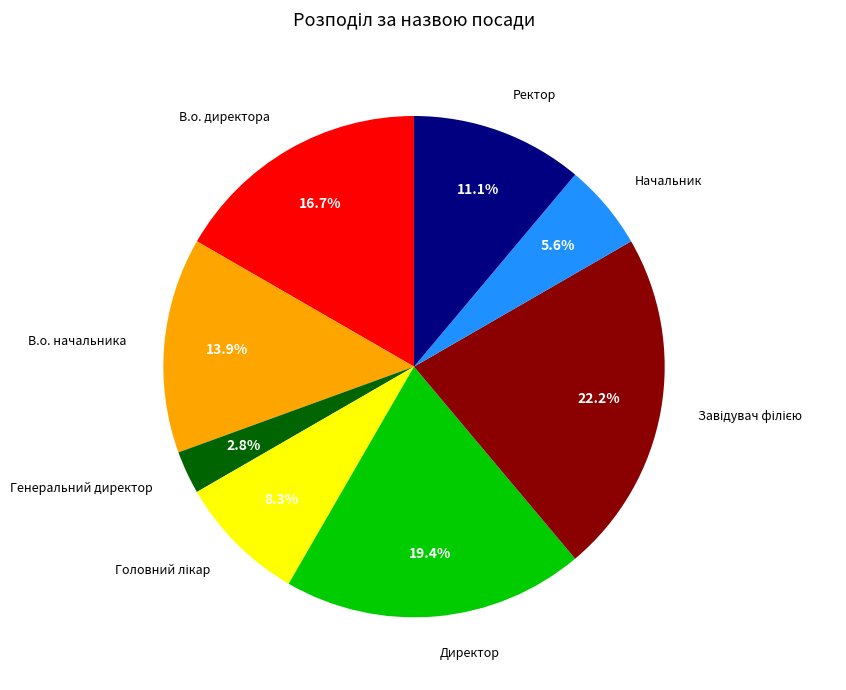

Which has a higher value, Директор or Генеральний директор?

Директор